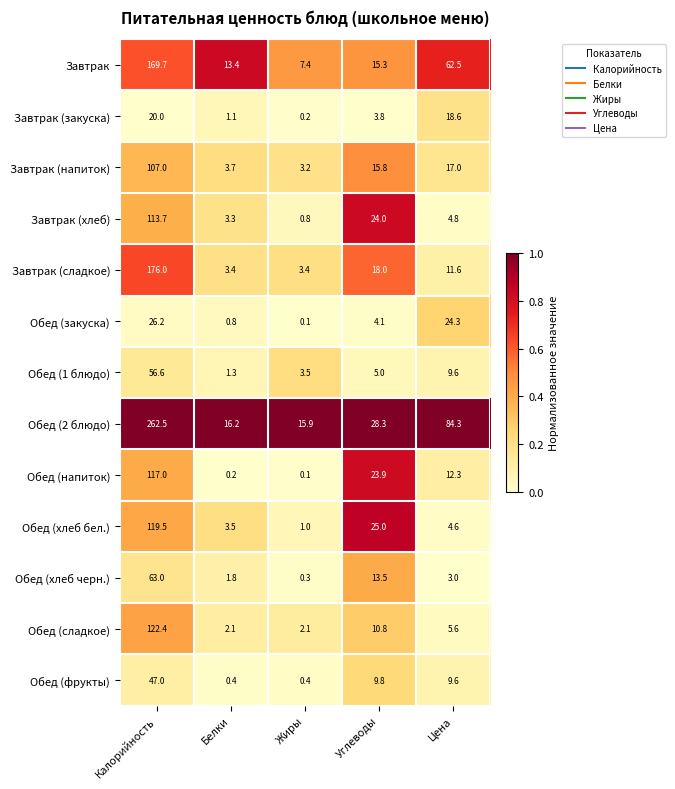

At which category does the chart reach its peak across all series?

Калорийность